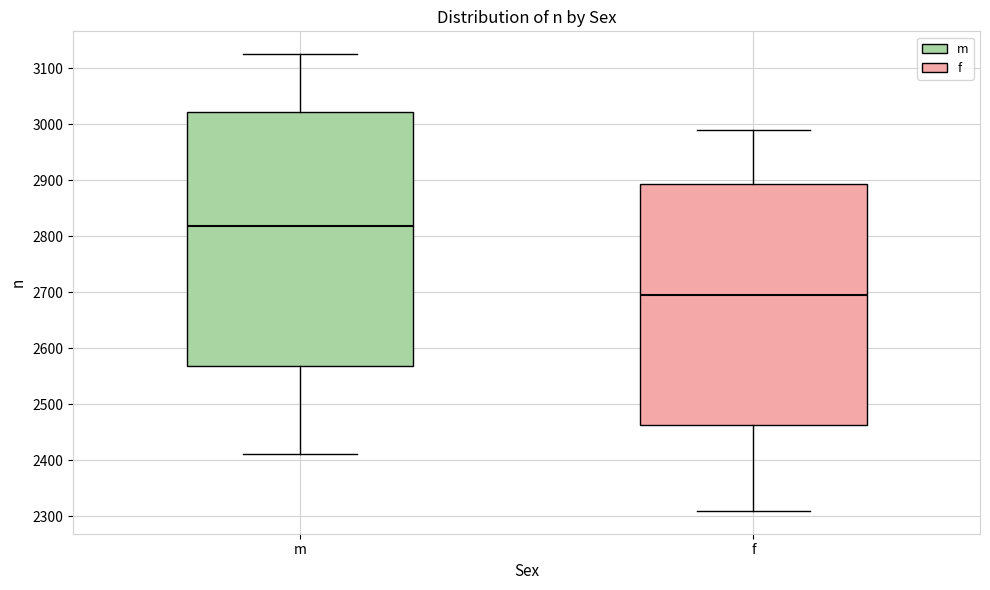

Which box is the tallest, from its lower edge to its upper edge?

m